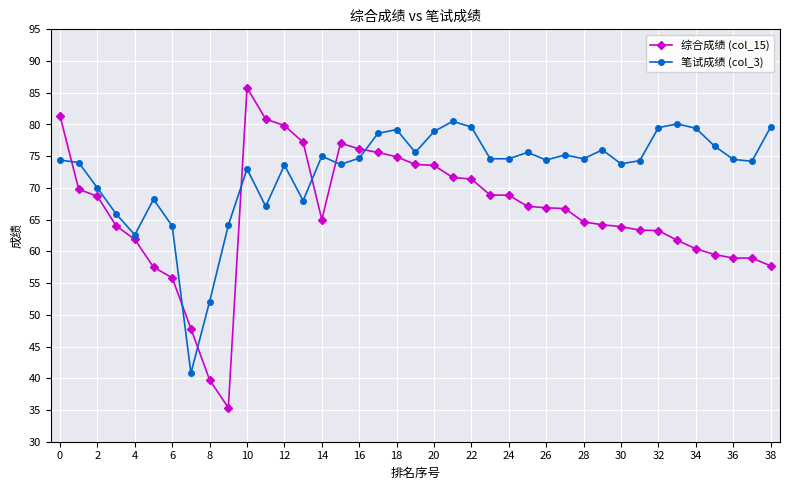

List the series in order of their peak value, highest first.

综合成绩 (col_15), 笔试成绩 (col_3)